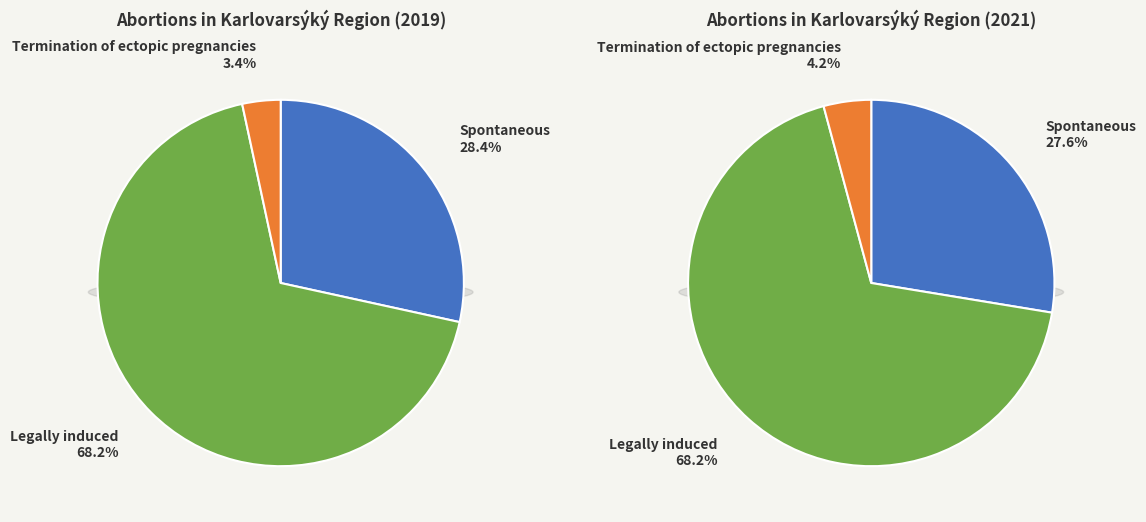

How many slices are in this pie chart?

3